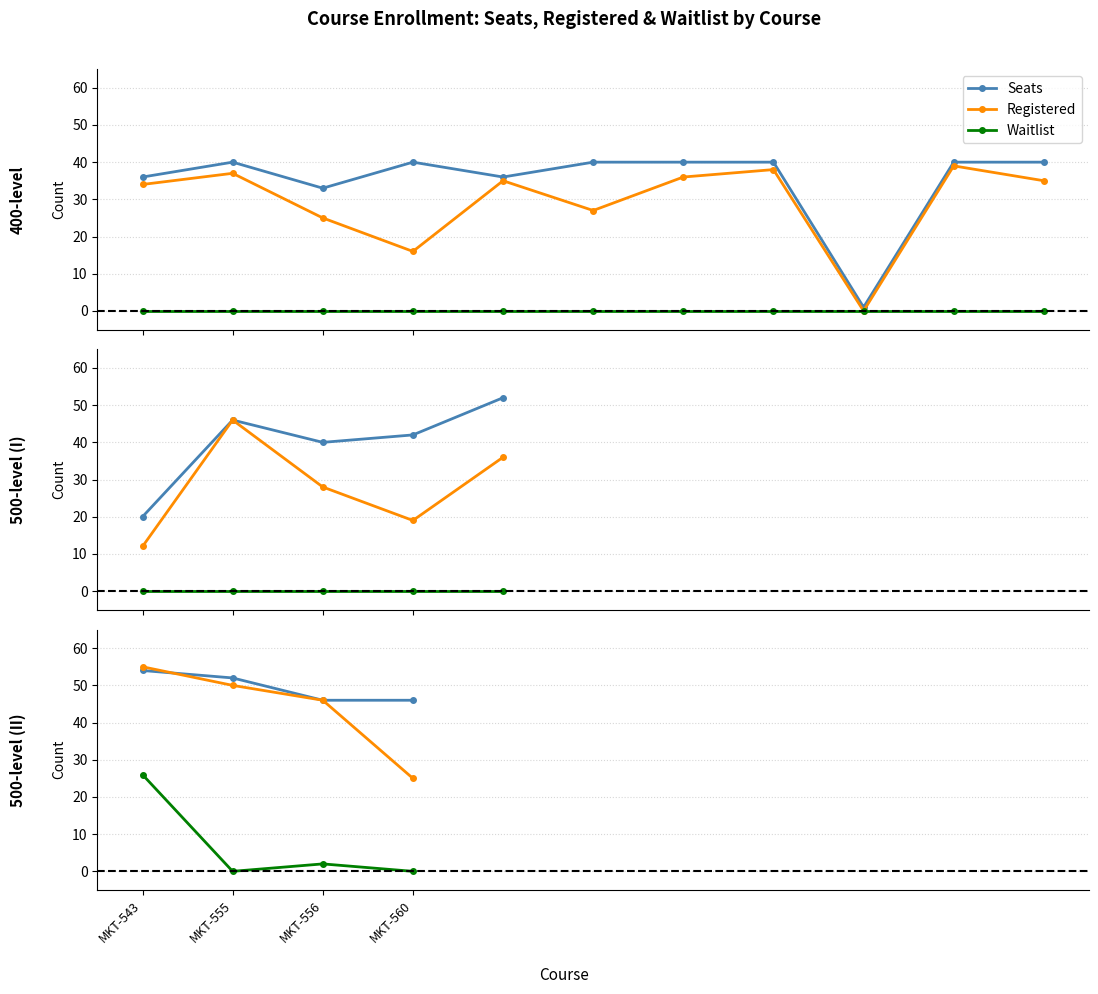

At which category does the chart reach its minimum across all series?

MKT-555